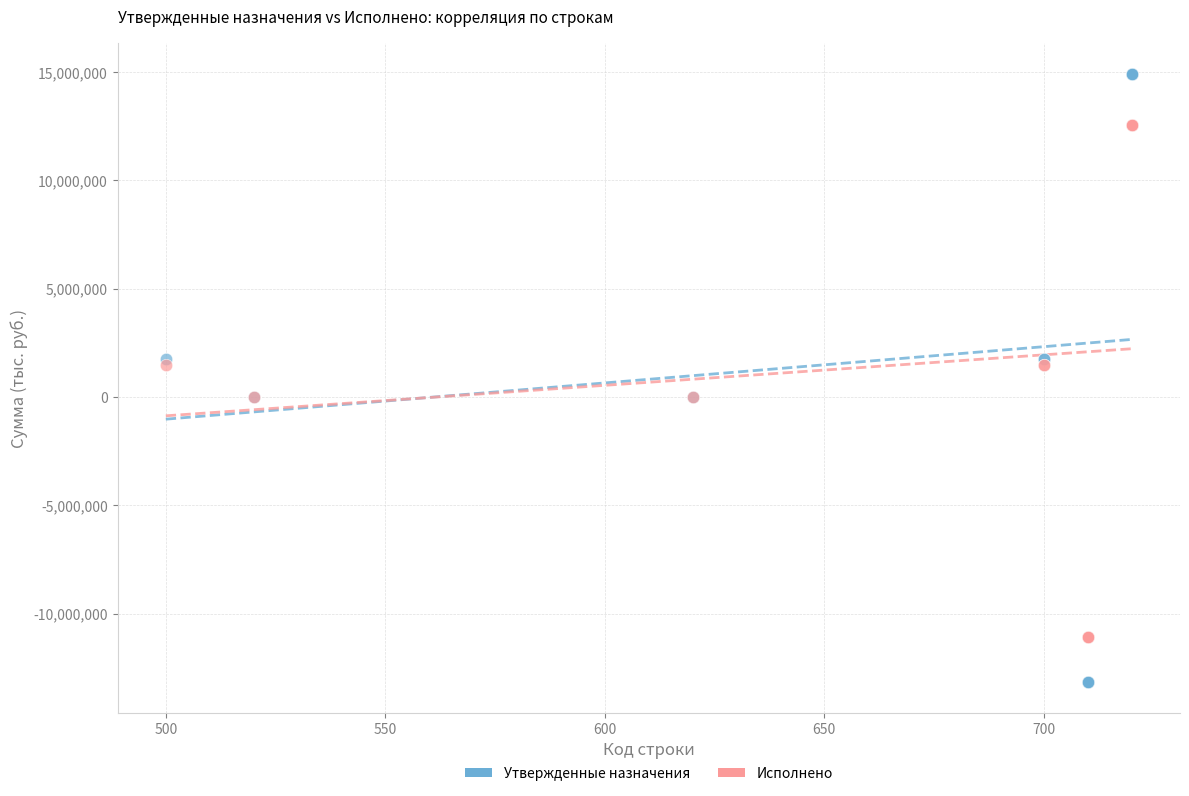

What are all the series names shown in the legend?

Утвержденные назначения, Исполнено